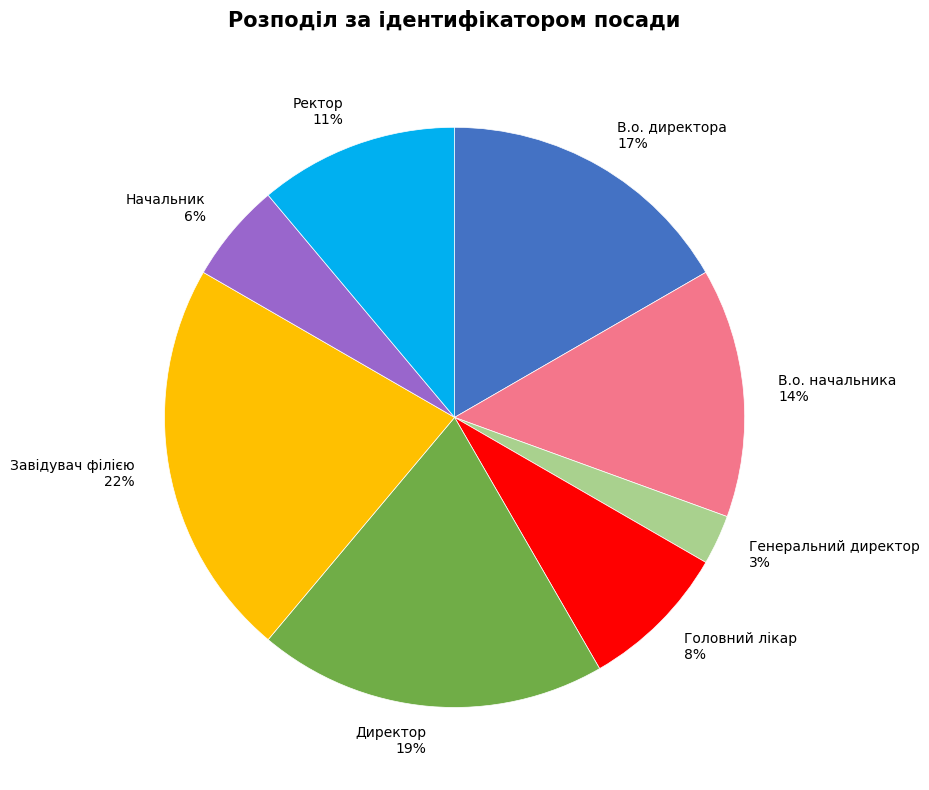

To the nearest percent, what is the average slice percentage?

12%